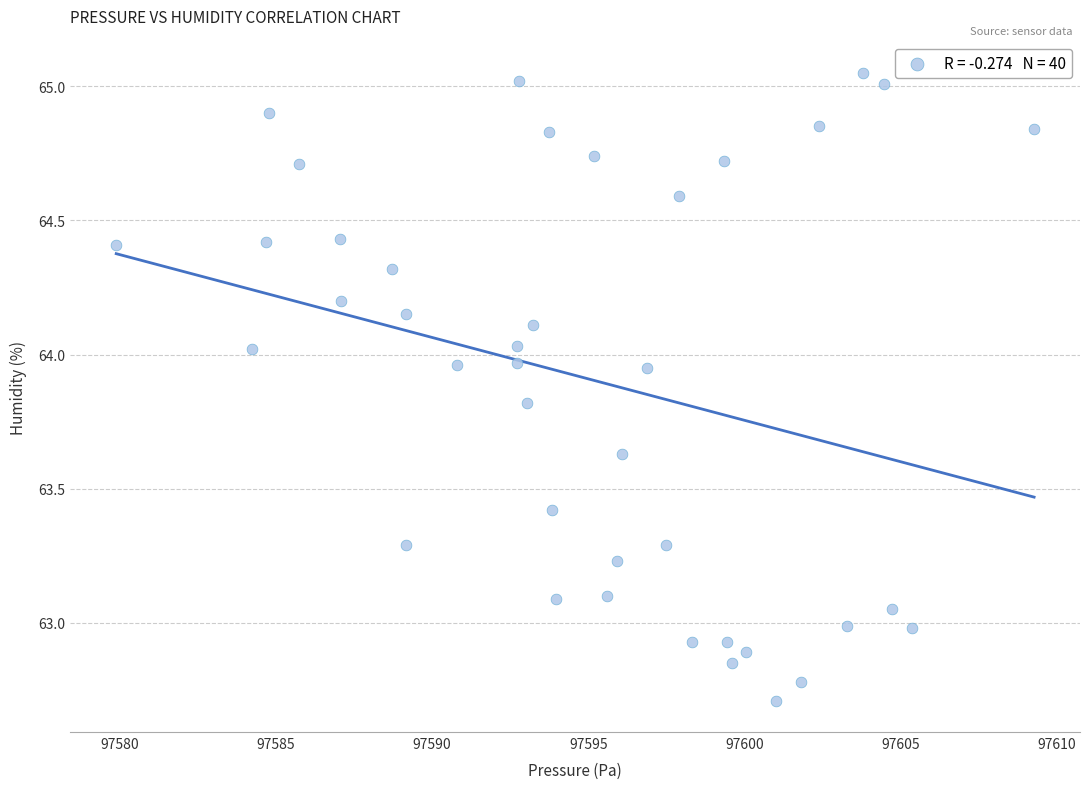

What is the range of Y values (max minus min)?

2.3